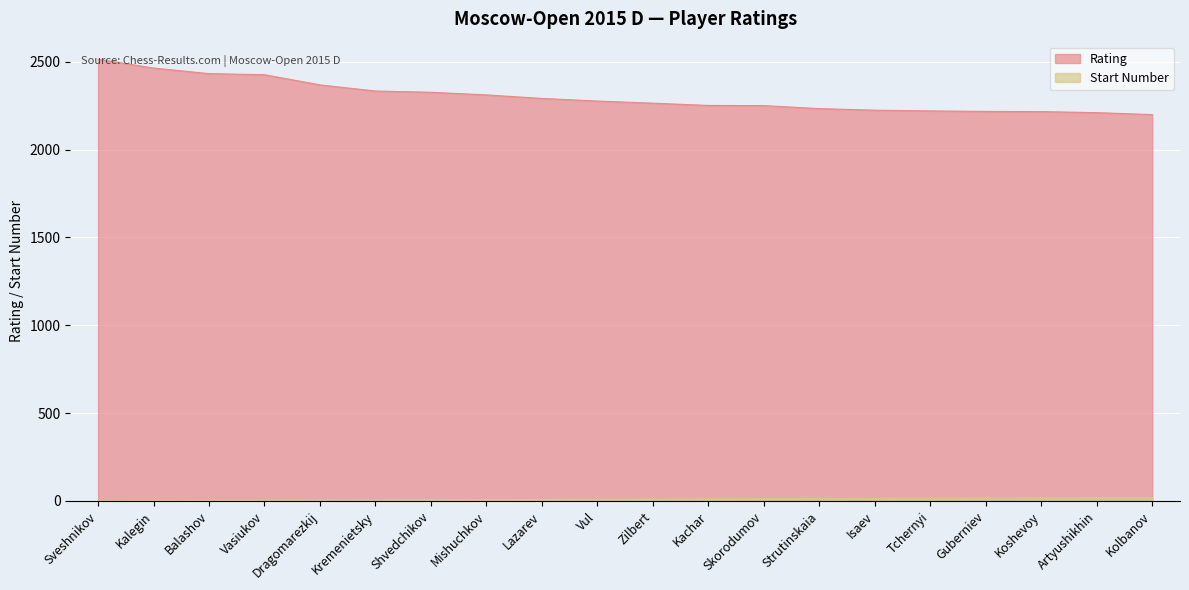

Which category has the highest value across all series?

Sveshnikov